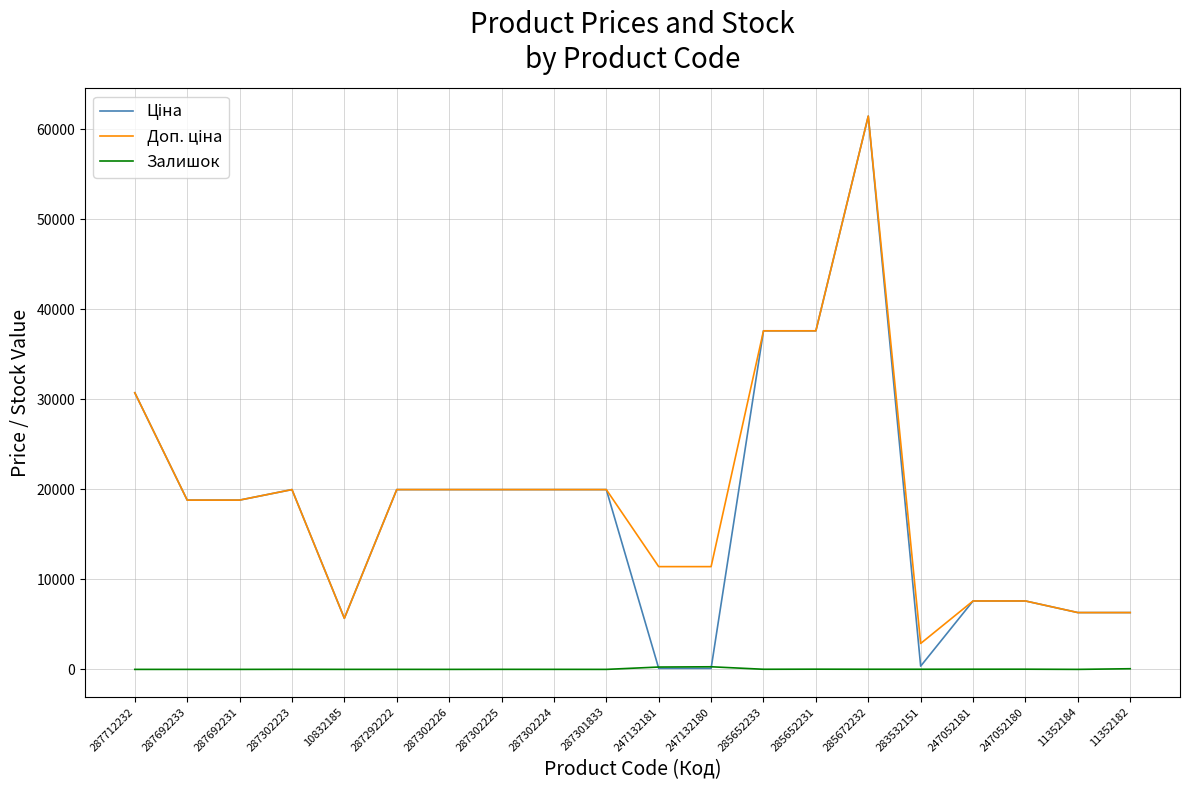

True or false: Залишок has a value of 16.0 at 285672232.

True